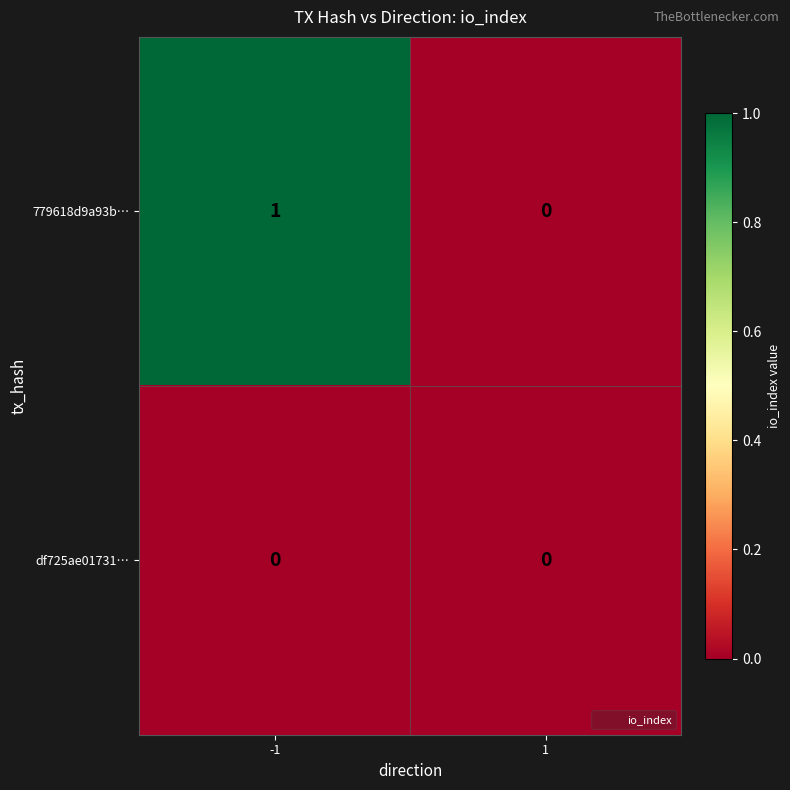

Rank the series at -1 from lowest to highest value.

df725ae01731…, 779618d9a93b…